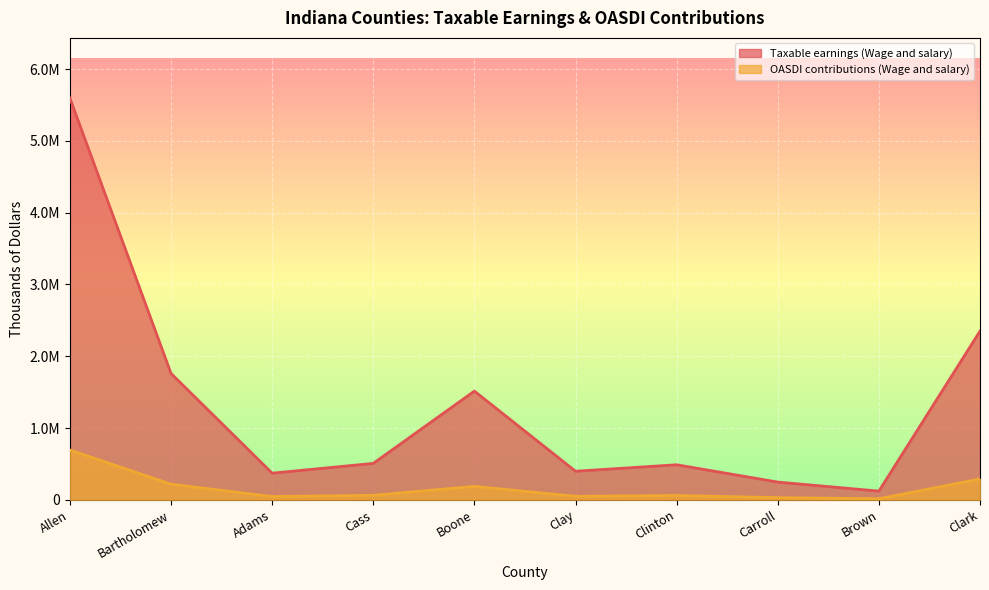

What is the label of the 8th point from the left?

Carroll